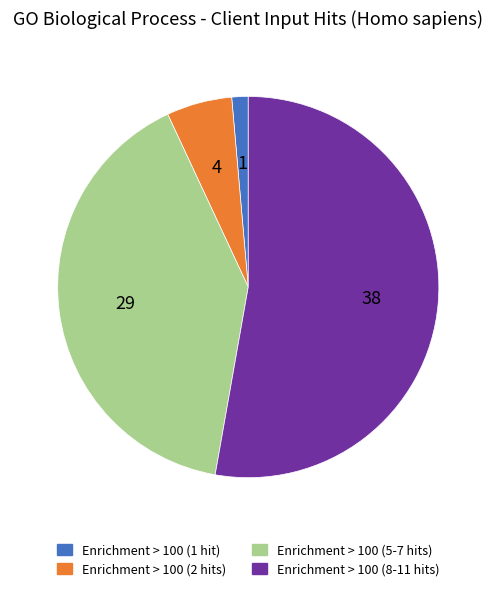

Which category has the biggest portion of the pie?

Enrichment > 100 (8-11 hits)